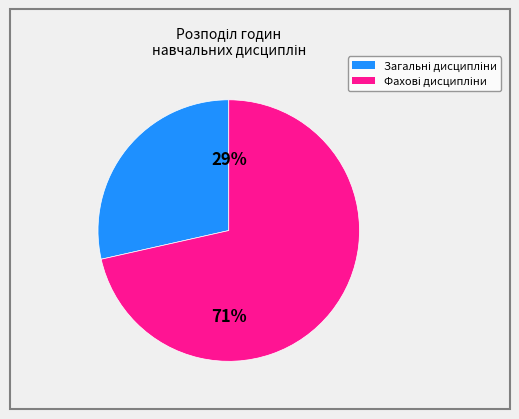

To the nearest percent, what is the average slice percentage?

50%